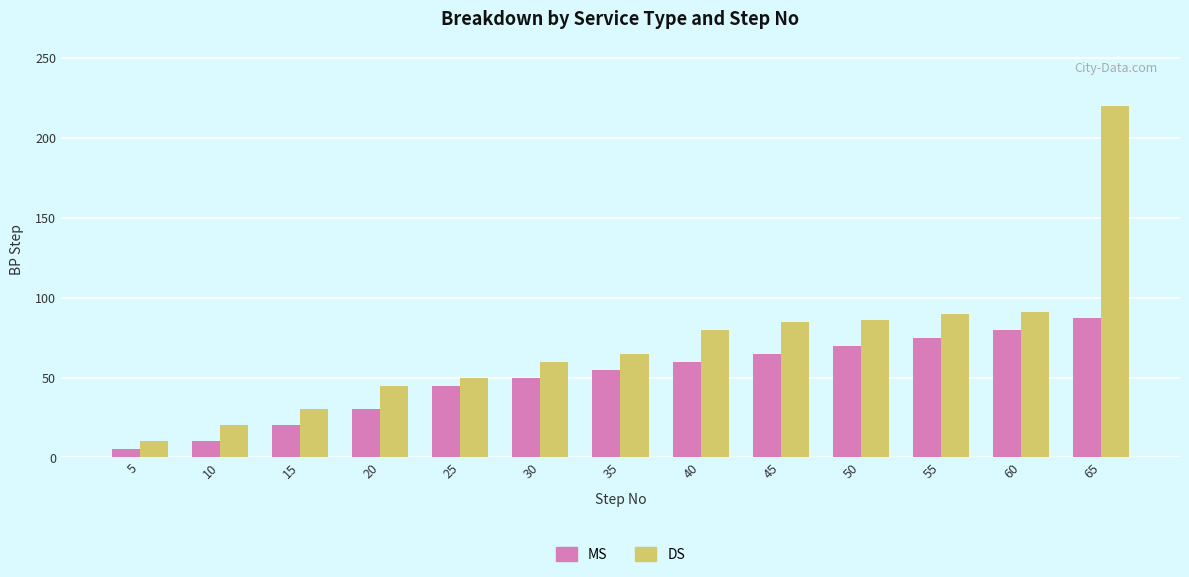

What value does the MS series have at 15, to the nearest 5?

20